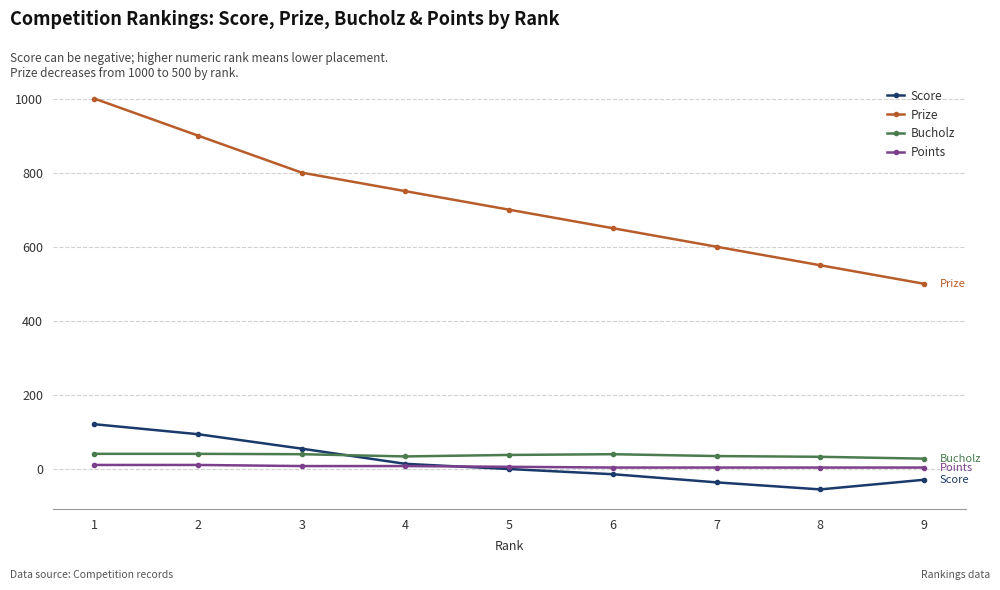

What are all the series names shown in the legend?

Score, Prize, Bucholz, Points